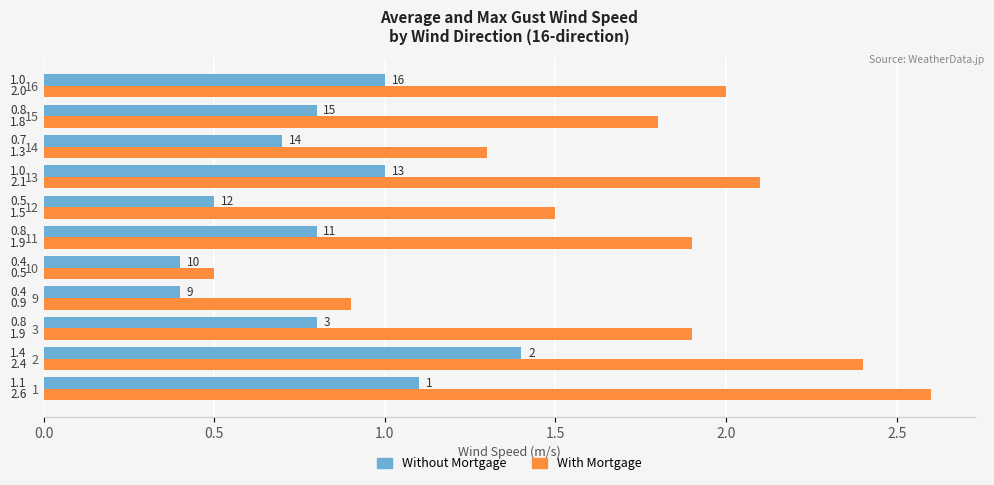

What is the difference between the maximum and minimum values in the Without Mortgage series?

1.0